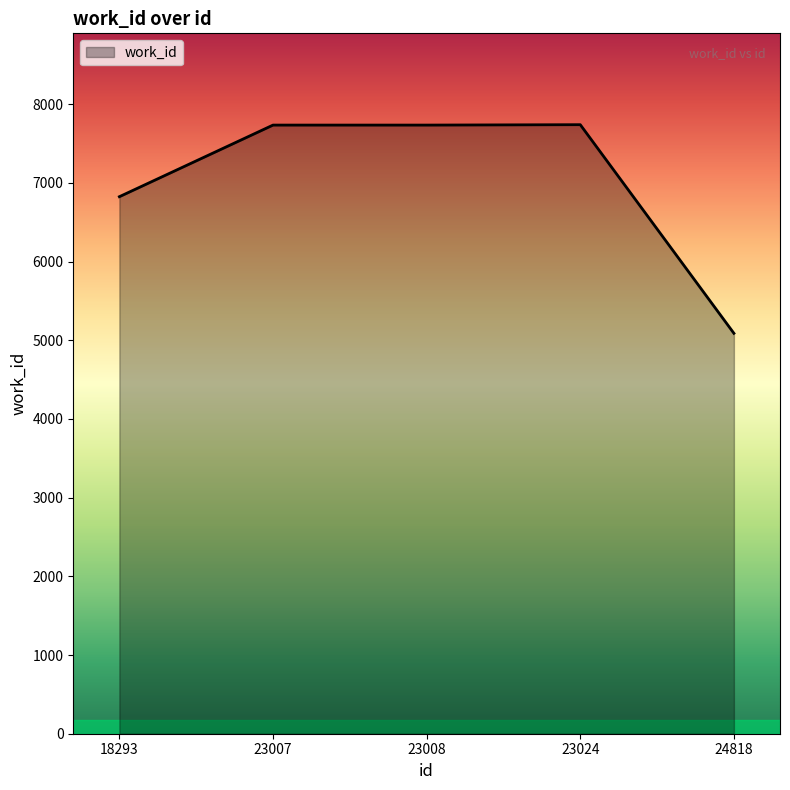

What is the change in value from 18293 to 23007?

+910